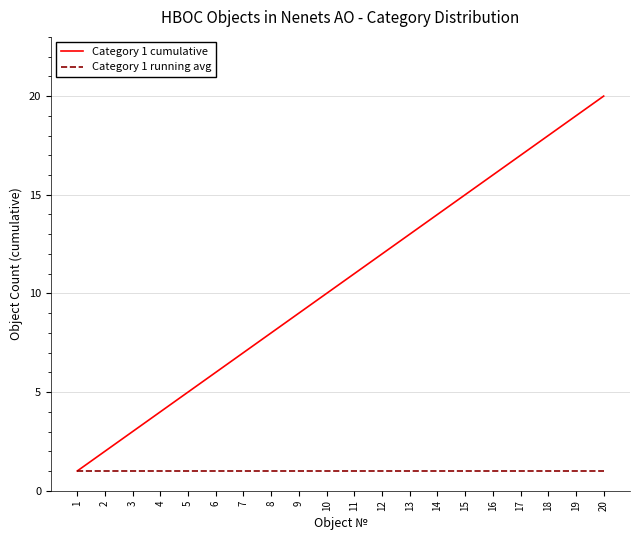

True or false: Category 1 cumulative has a value of 3 at 16.

False